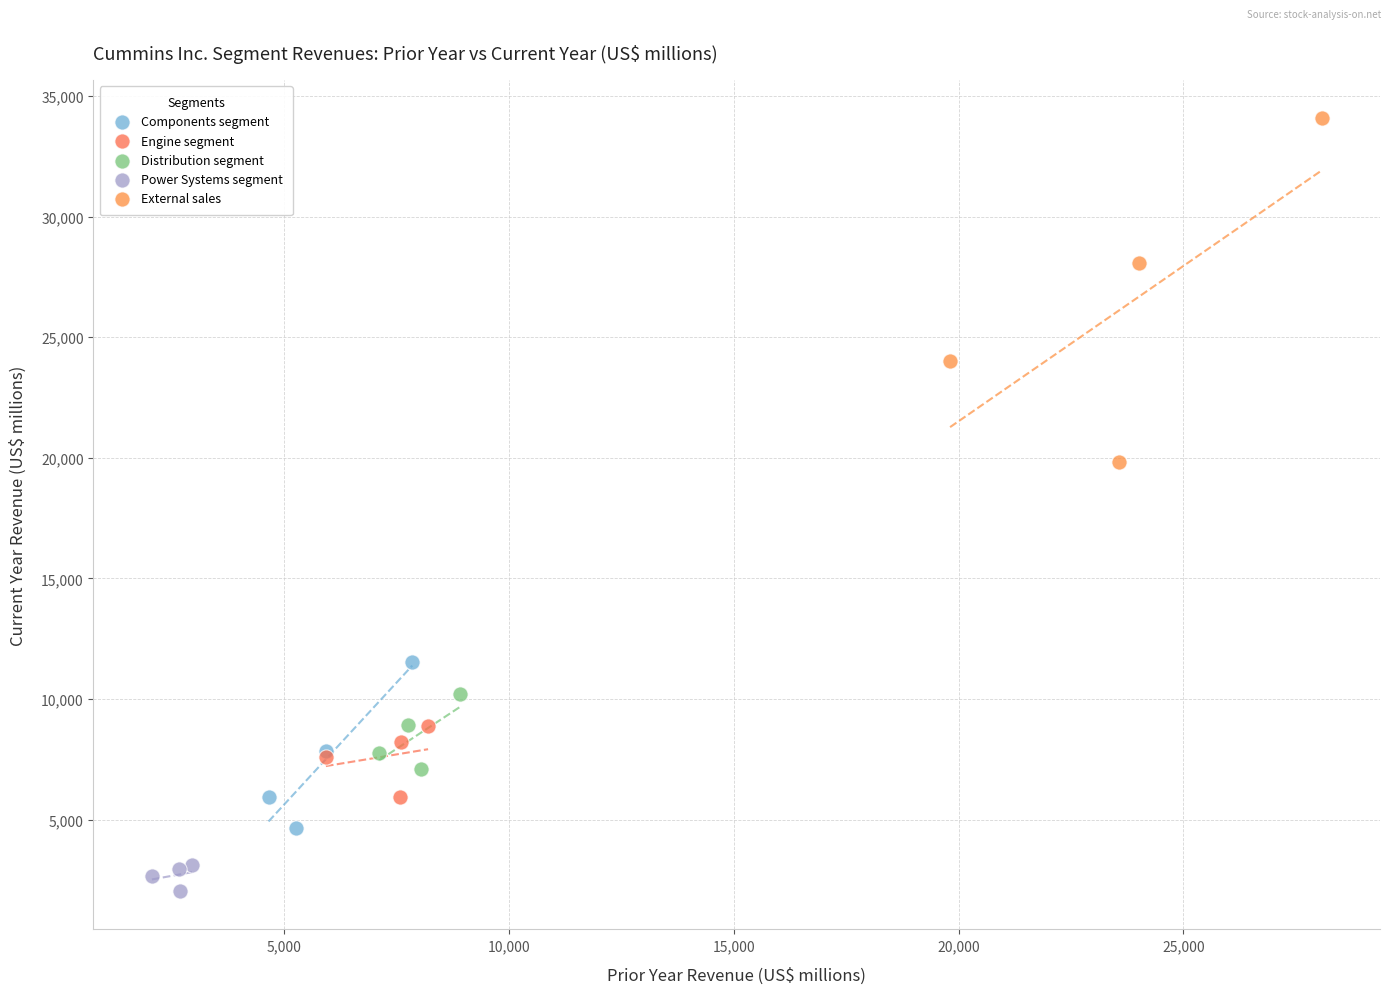

Which series contains the highest Y value?

External sales